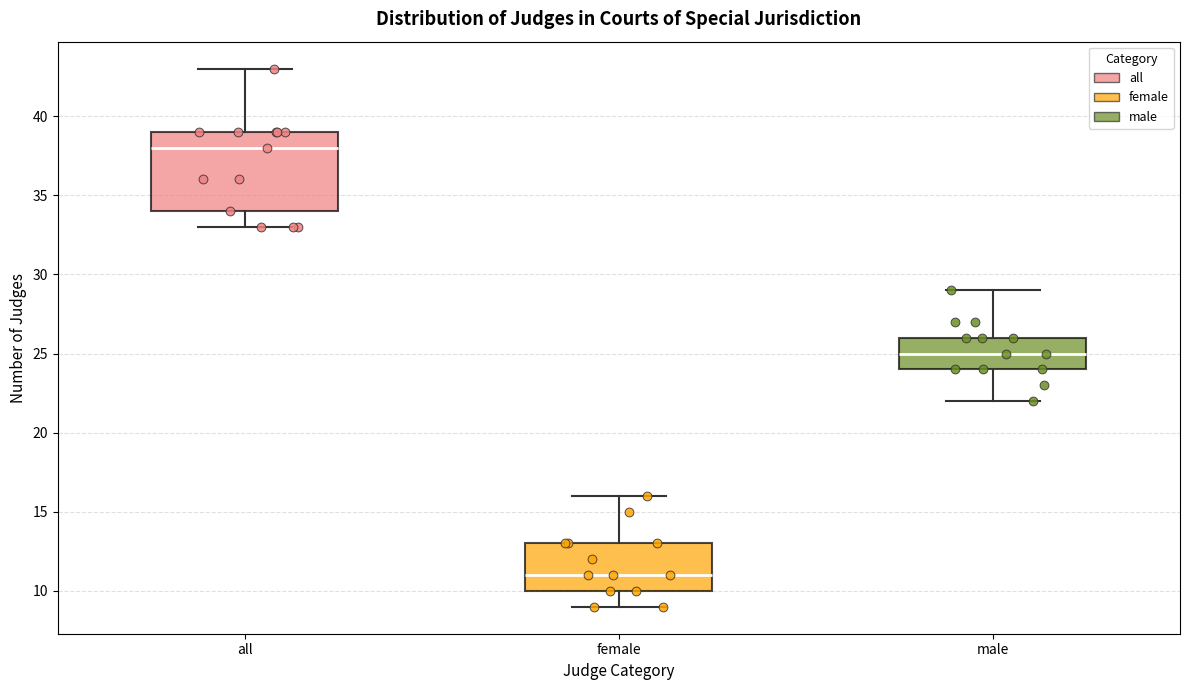

Which box is the tallest, from its lower edge to its upper edge?

all